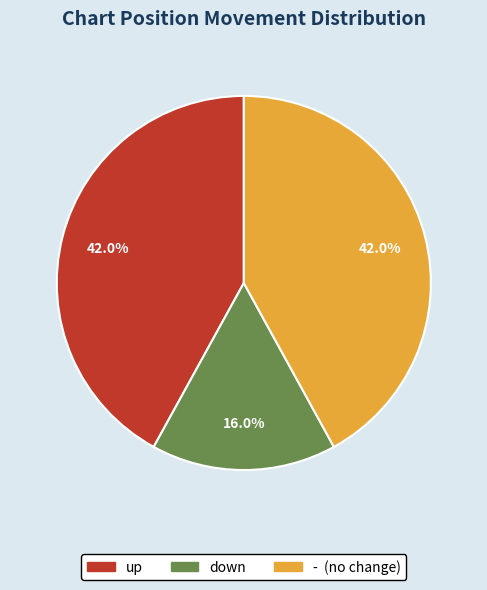

Approximately how many times larger is the value at - compared to down?

2.6